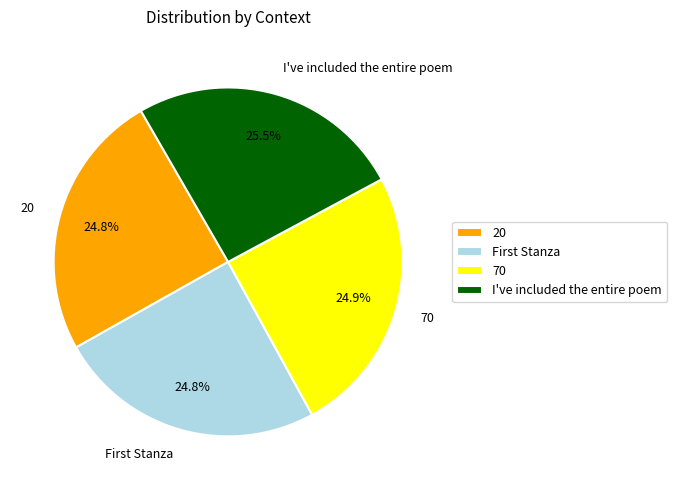

Does I've included the entire poem account for over 50% of the chart?

No